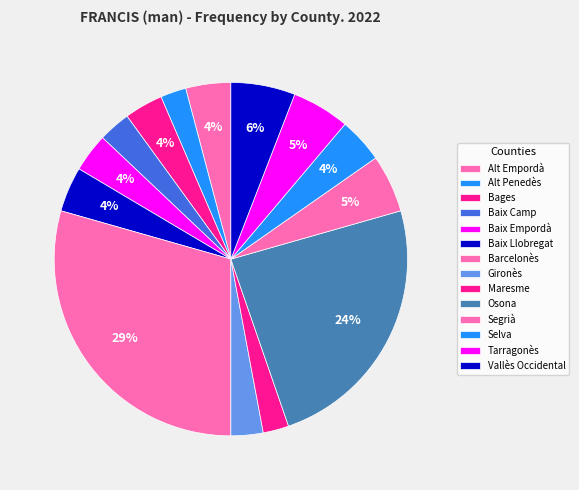

What percentage is the Bages slice, to the nearest percent?

4%